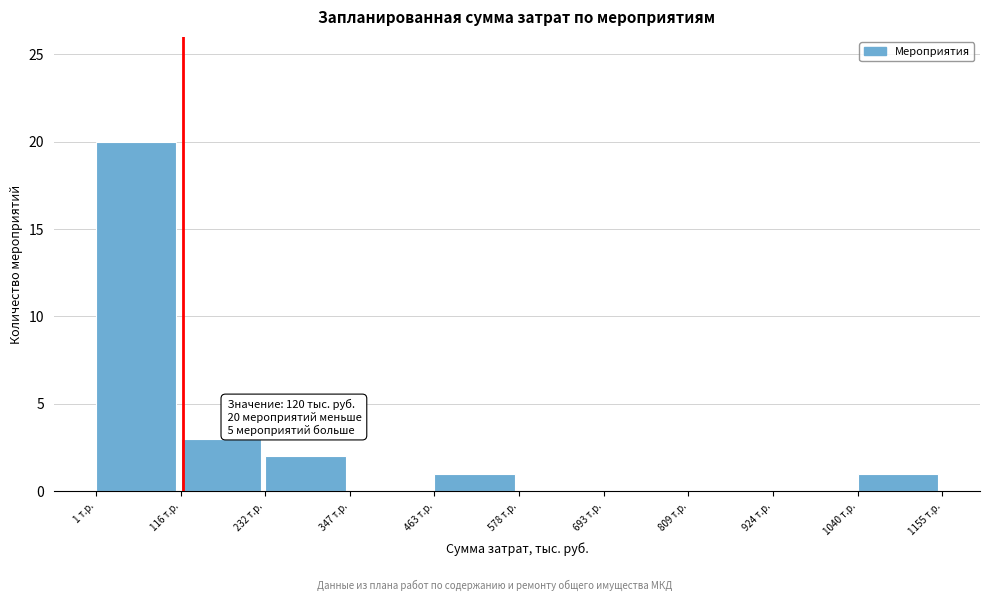

Which range on the x-axis has the tallest bar?

0 to 120